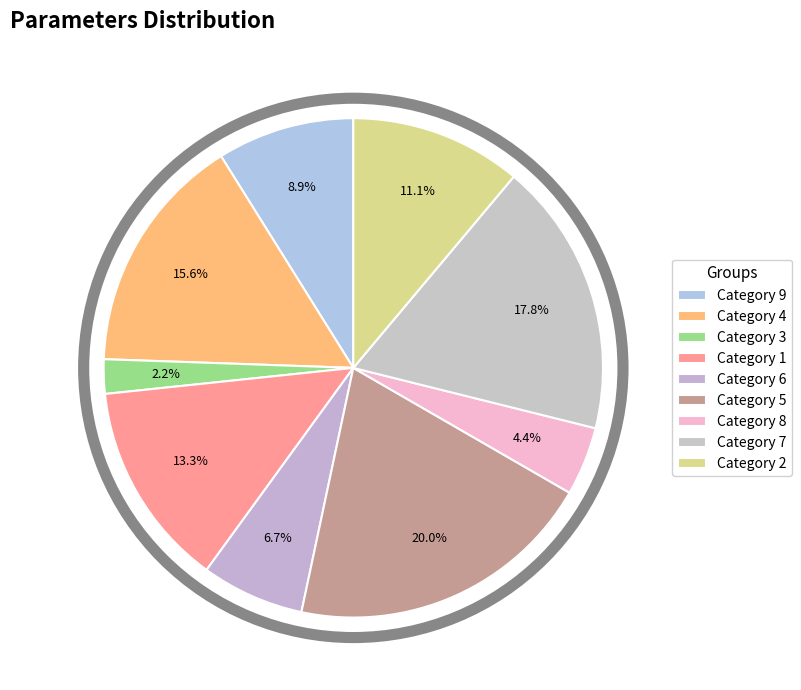

How many slices are in this pie chart?

9